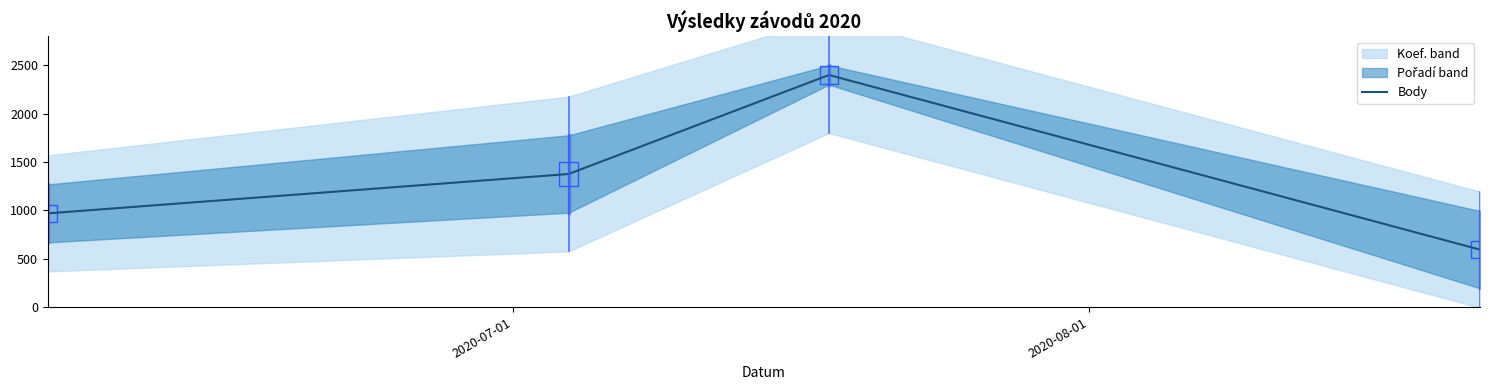

What is the highest value of the Body series?

2400